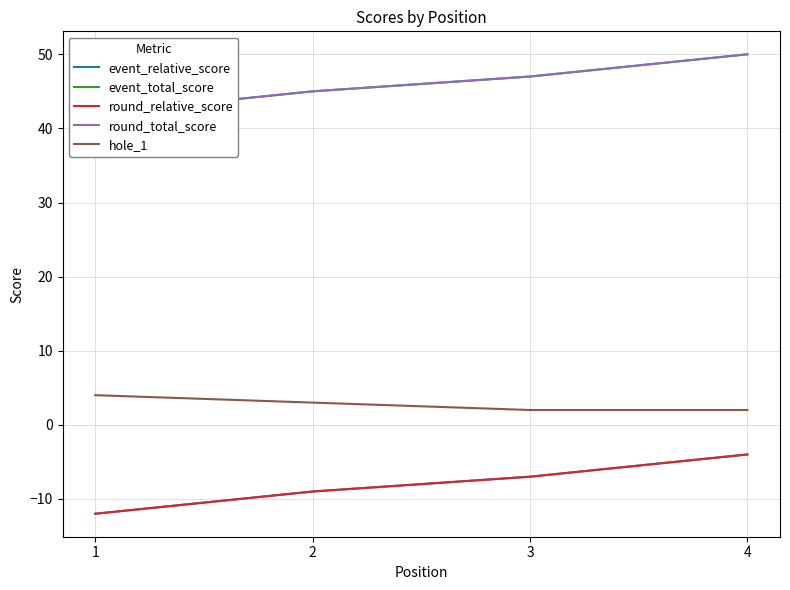

Is this an area chart (filled region under the line)?

No